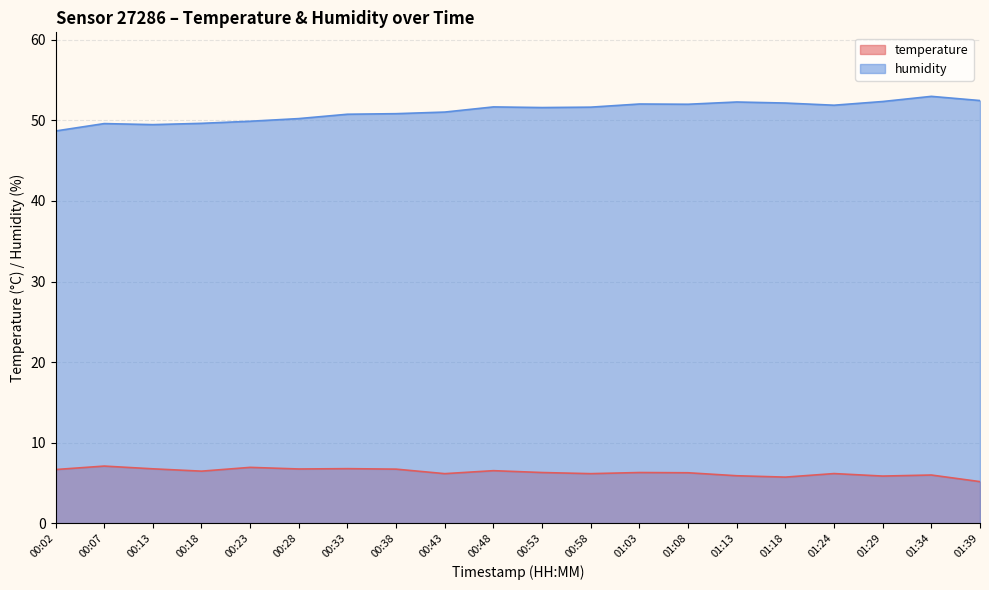

List the labels in order of temperature value, largest first.

00:07, 00:23, 00:33, 00:13, 00:28, 00:38, 00:02, 00:48, 00:18, 00:53, 01:03, 01:08, 01:24, 00:43, 00:58, 01:34, 01:13, 01:29, 01:18, 01:39